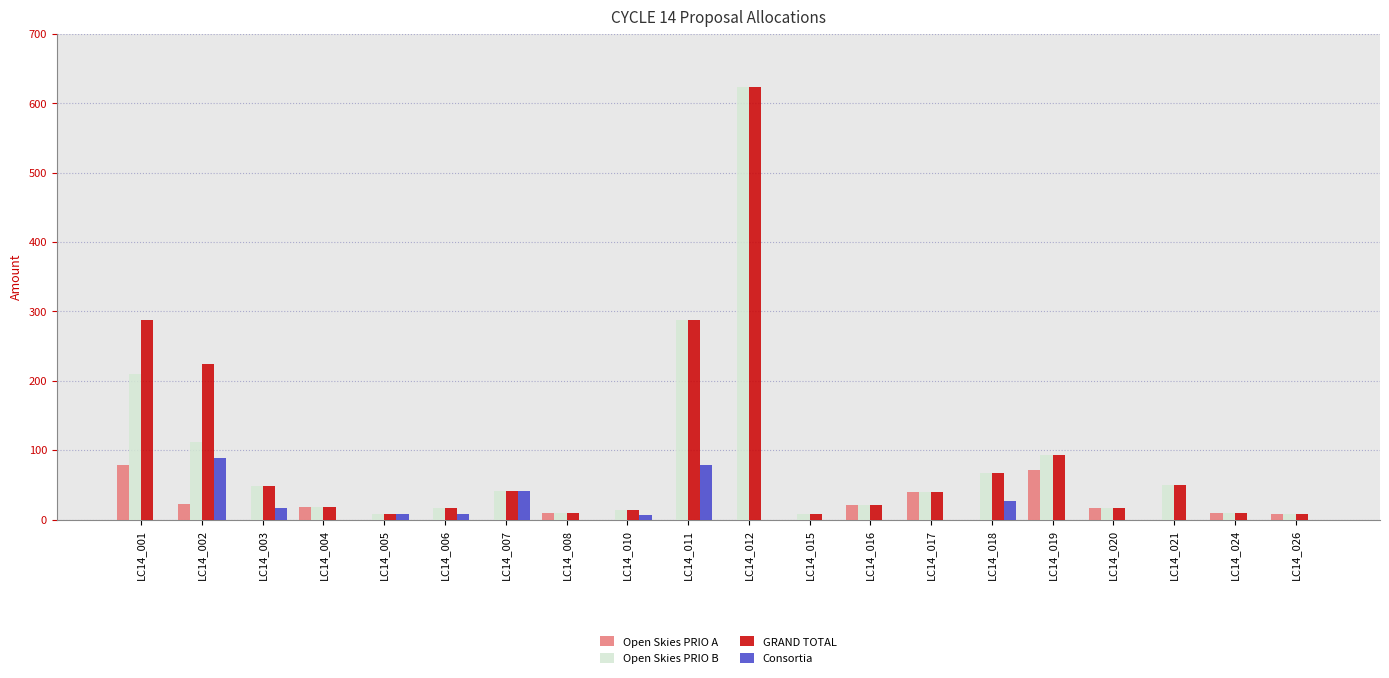

What are all the series names shown in the legend?

Open Skies PRIO A, Open Skies PRIO B, GRAND TOTAL, Consortia